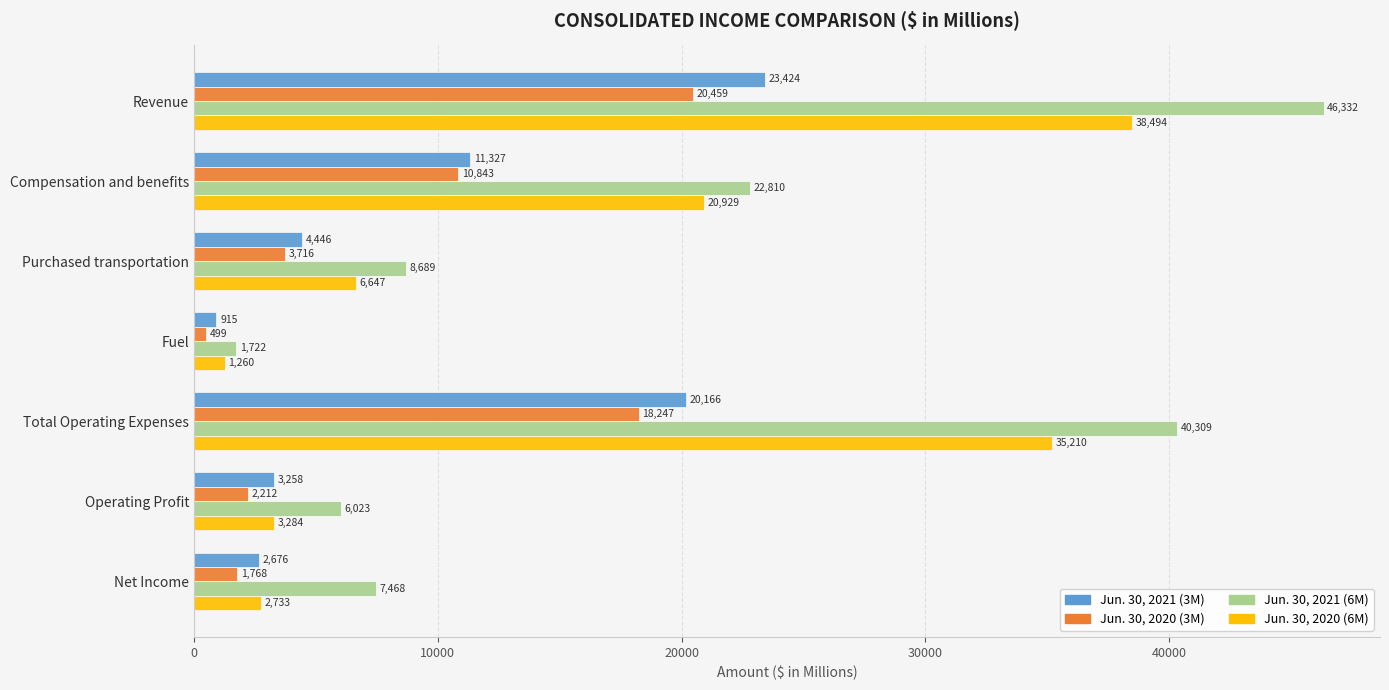

True or false: Jun. 30, 2021 (3M) has a value of 1074 at Operating Profit.

False